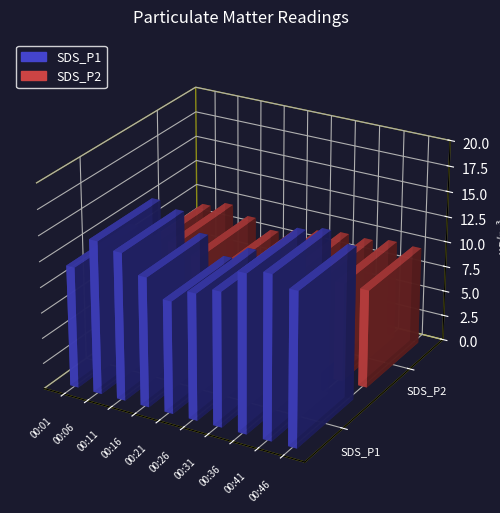

What is the maximum value for SDS_P1?

15.9